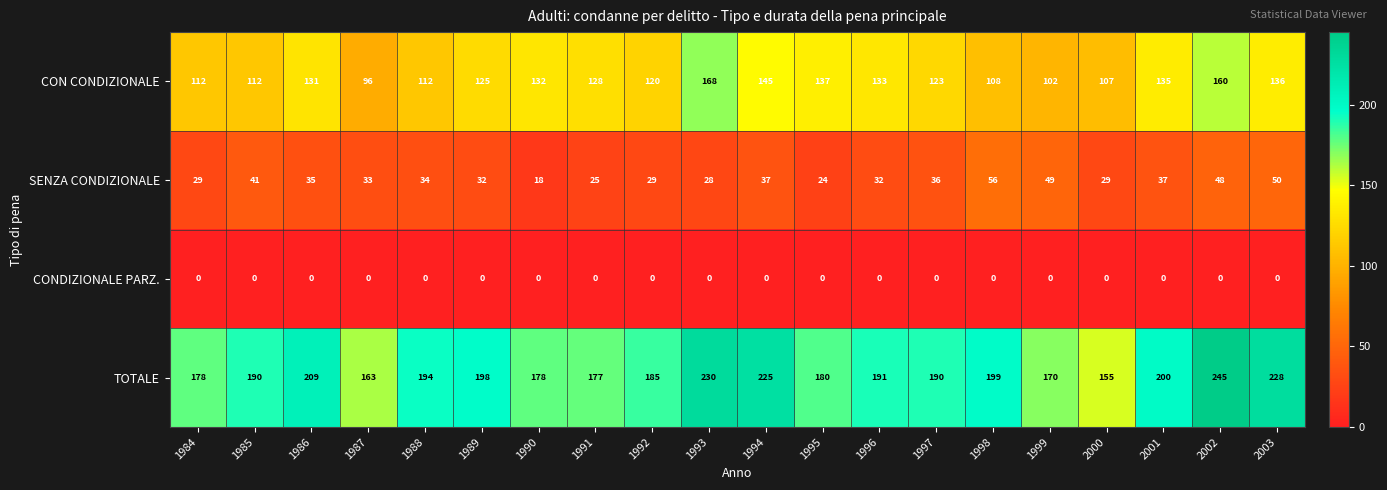

What is the difference between the maximum and minimum values in the TOTALE series?

90